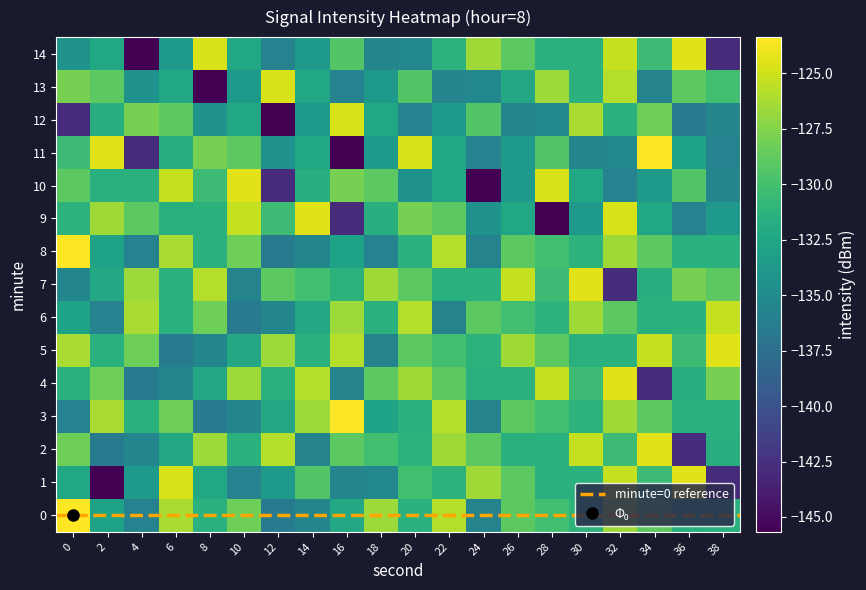

What is the total value across all series at 2?

-1976.9